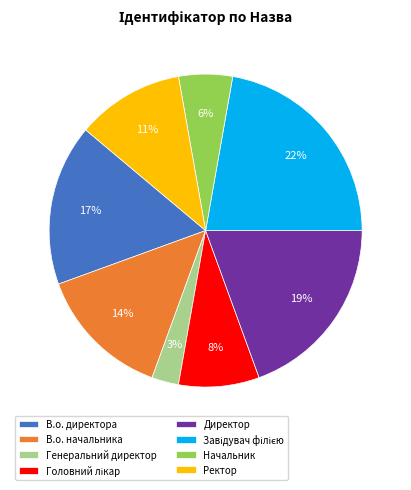

True or false: Директор accounts for 19% of the total.

True